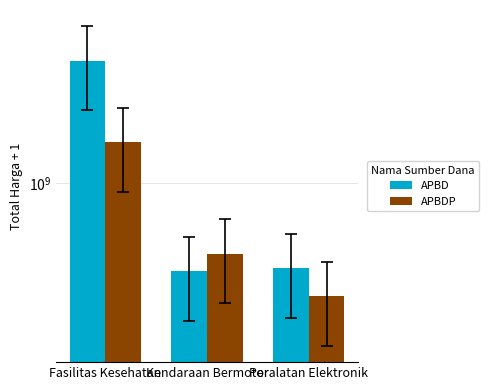

How many series are shown in this chart?

2